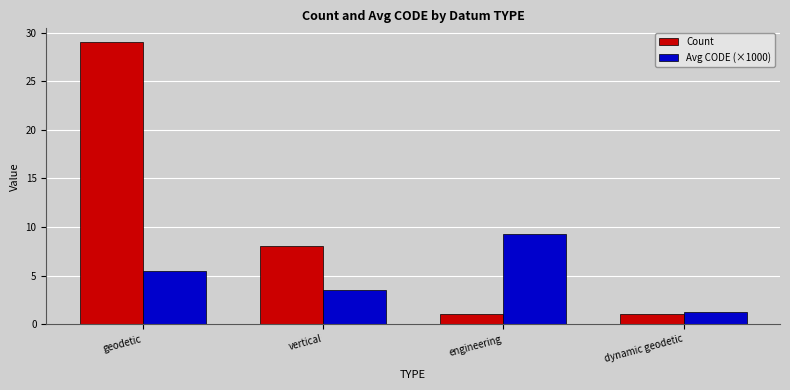

How many bars are there in each group?

2